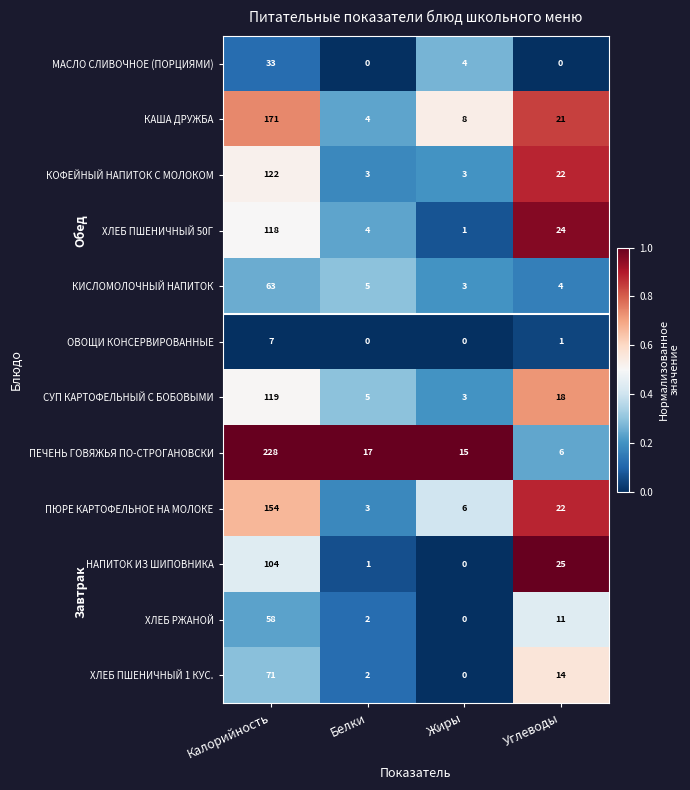

Where is ХЛЕБ ПШЕНИЧНЫЙ 50Г nearest to the value 59?

Углеводы